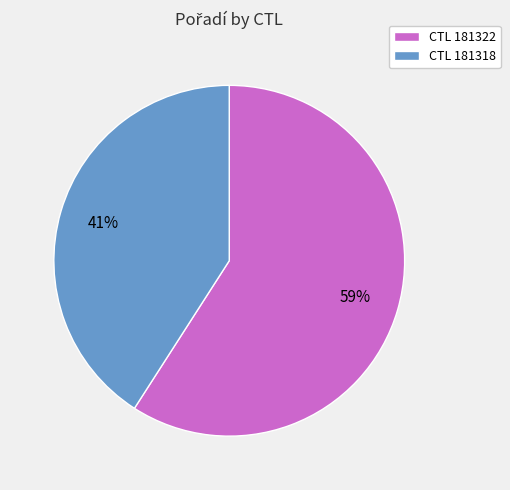

Does CTL 181318 account for over 50% of the chart?

No